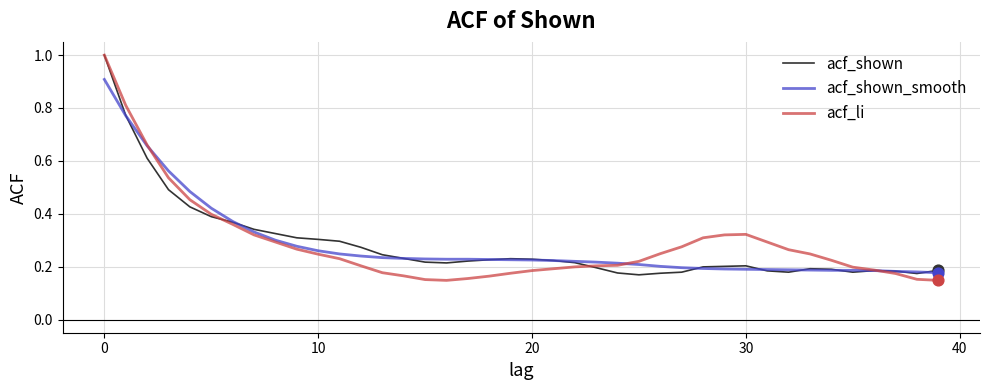

What are all the series names shown in the legend?

acf_shown, acf_shown_smooth, acf_li